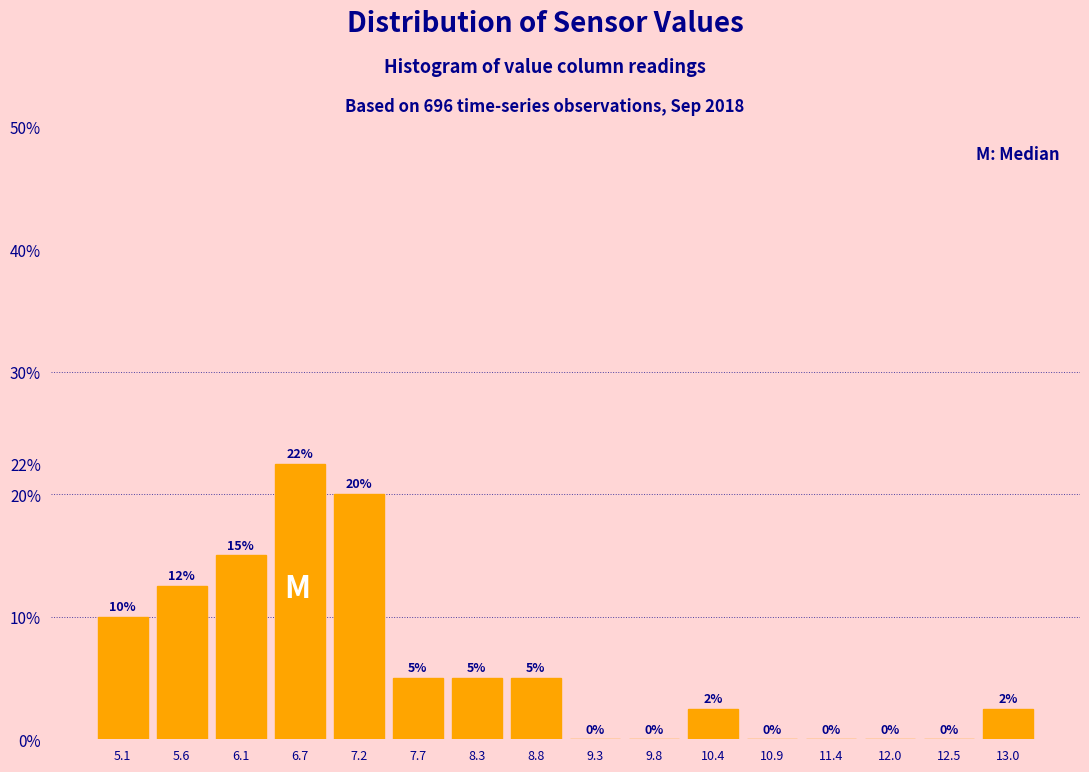

Over which range of the x-axis is the bar tallest?

6.4 to 6.9